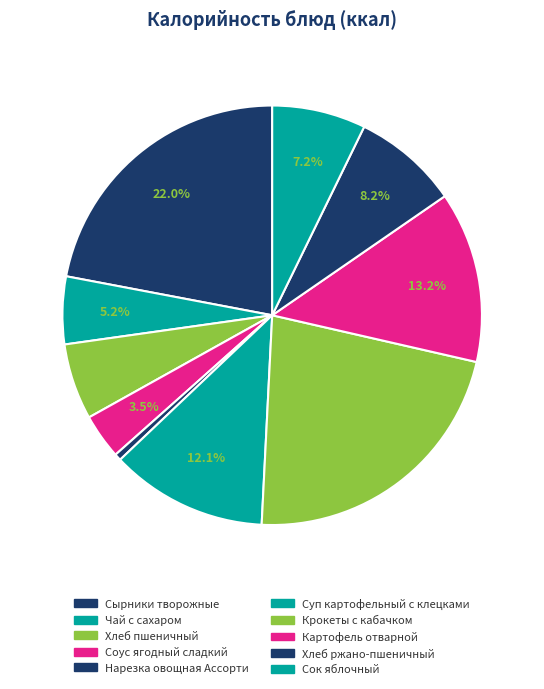

How many slices are in this pie chart?

10